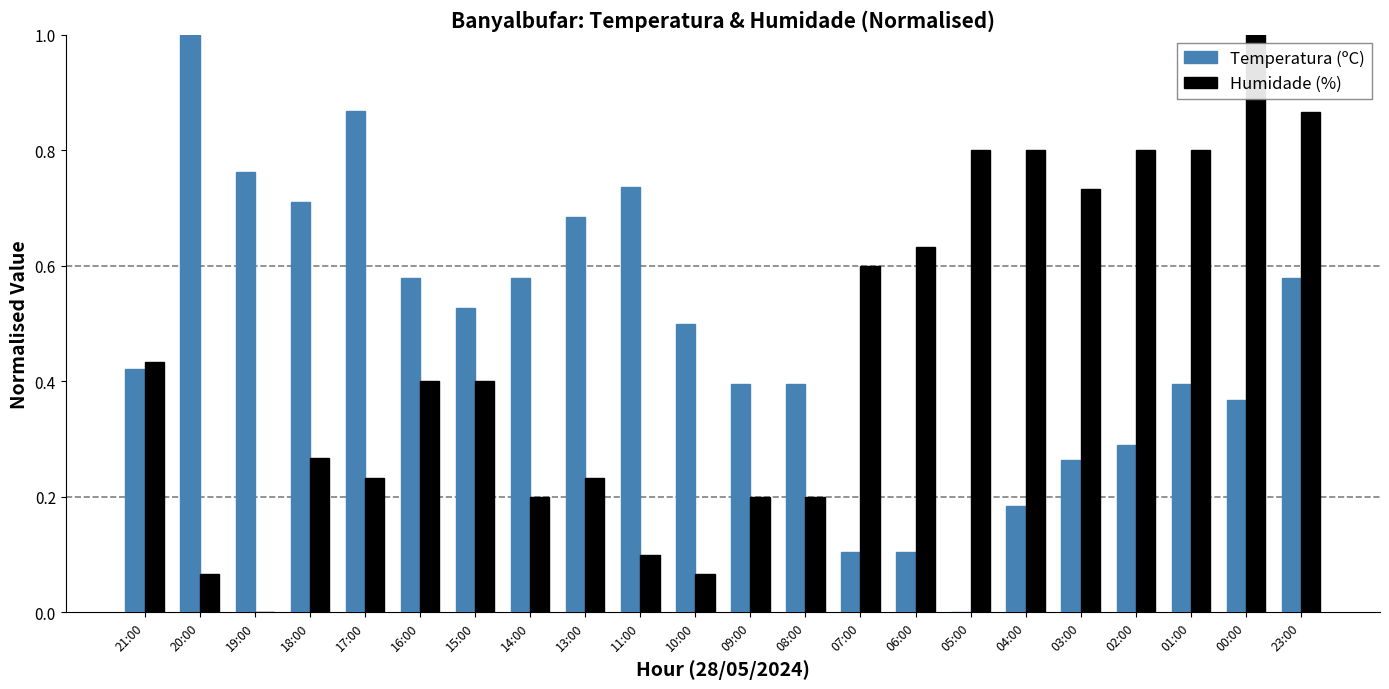

Is the value of Humidade (%) at 03:00 greater than the value of Temperatura (ºC) at 01:00?

Yes